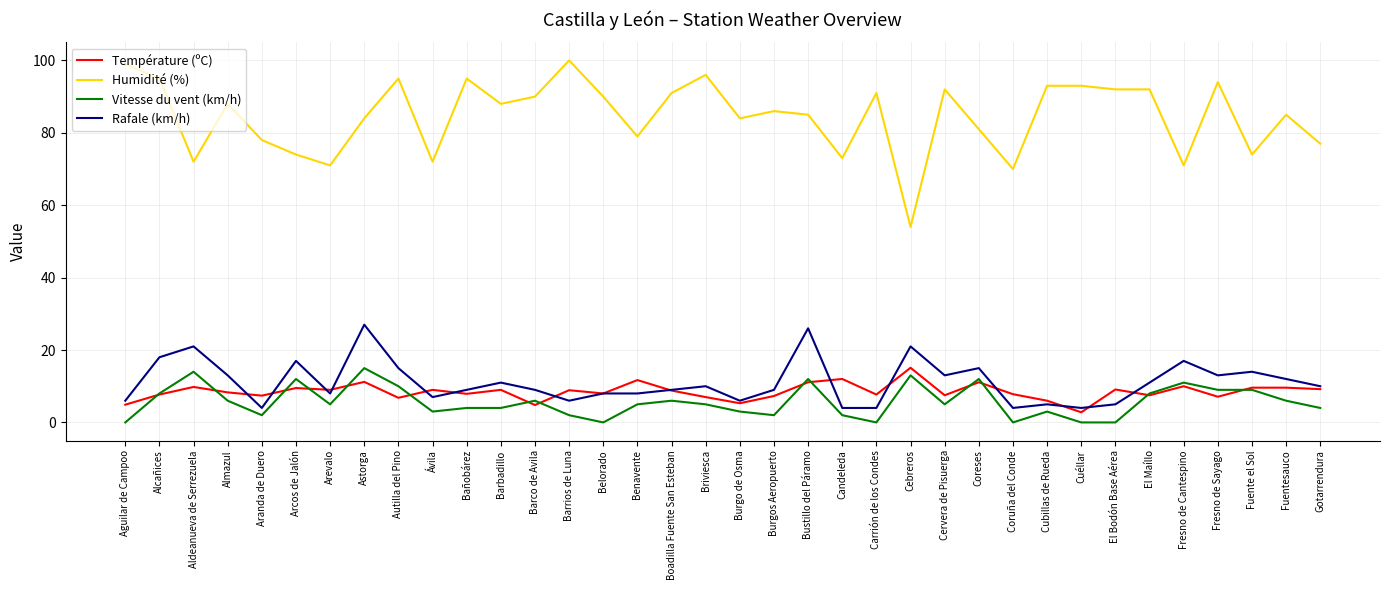

What is the average value of the Température (ºC) series?

8.5